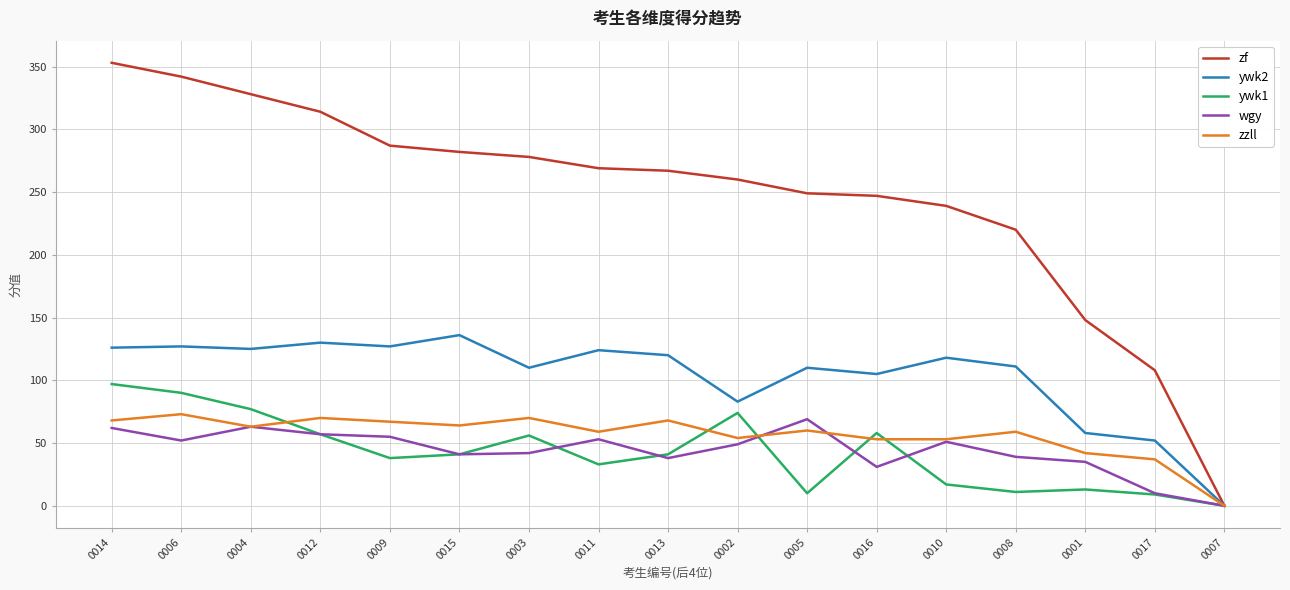

Where does the zzll series first go above 60?

0014